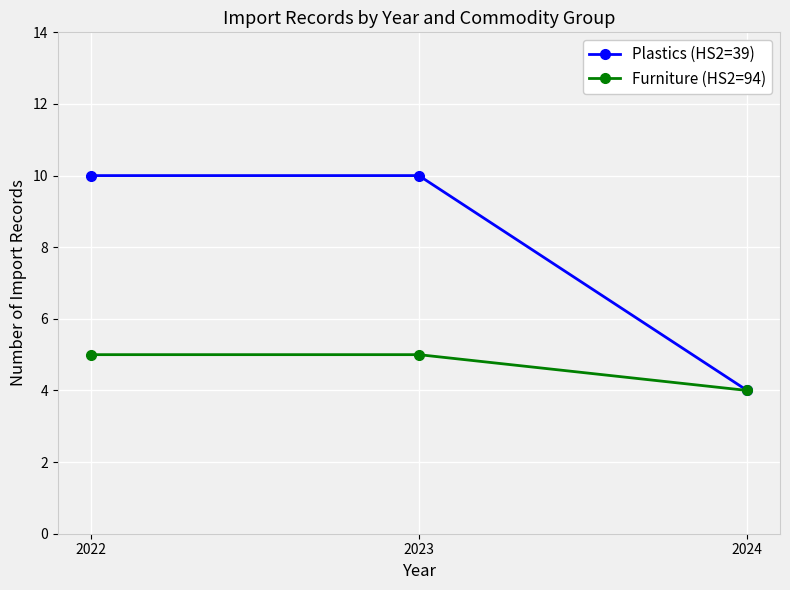

Reading left to right, transcribe all the data shown in this chart.

Plastics (HS2=39): 10	10	4
Furniture (HS2=94): 5	5	4